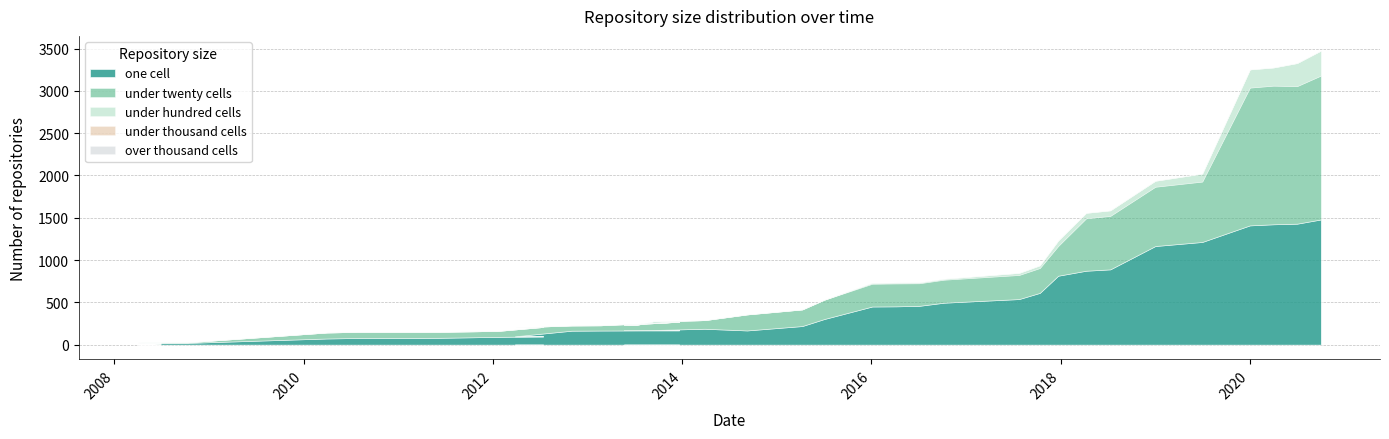

Reading right to left, transcribe all the data shown in this chart.

one_cell: 1480	1430	1423	1410	1214	1166	890	874	815	612	539	496	459	453	451	303	220	168	188	173	172	172	170	167	165	99	98	92	81	80	79	73	21	21	11
under_twenty_cells: 1701	1626	1639	1629	714	701	632	620	352	294	285	272	267	271	269	228	196	189	102	101	62	62	101	62	62	105	111	70	71	71	72	71	7	6	6
under_hundred_cells: 295	273	215	215	95	71	66	65	65	32	25	12	11	11	12	1	1	1	0	0	0	0	0	0	0	0	0	0	0	0	0	0	0	0	0
under_thousand_cells: 0	0	0	0	0	0	0	0	0	0	0	0	0	0	0	0	0	0	0	0	0	0	0	0	0	0	0	0	0	0	0	0	0	0	0
over_thousand_cells: 0	0	0	0	0	0	0	0	0	0	0	0	0	0	0	0	0	0	0	0	0	0	0	0	0	0	0	0	0	0	0	0	0	0	0